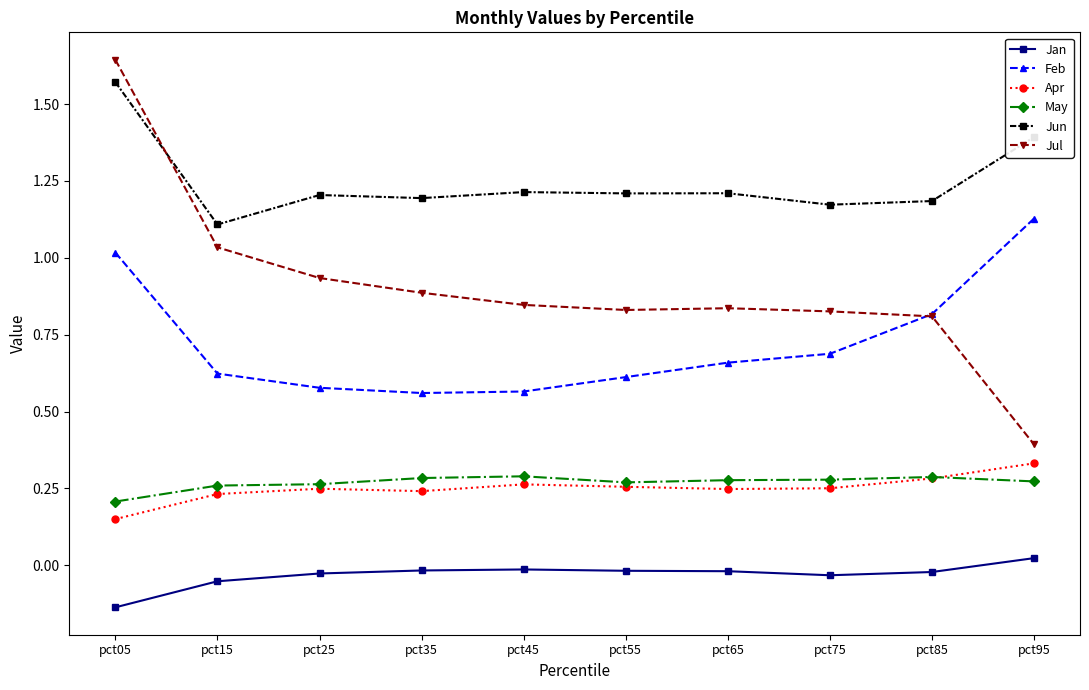

Is the value of May at pct65 greater than the value of Feb at pct35?

No